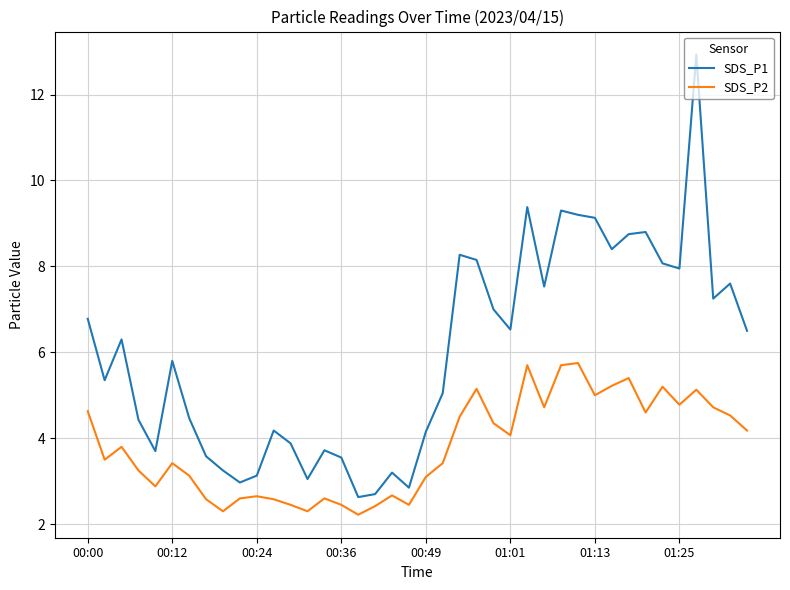

What is the minimum value shown in the chart?

2.2